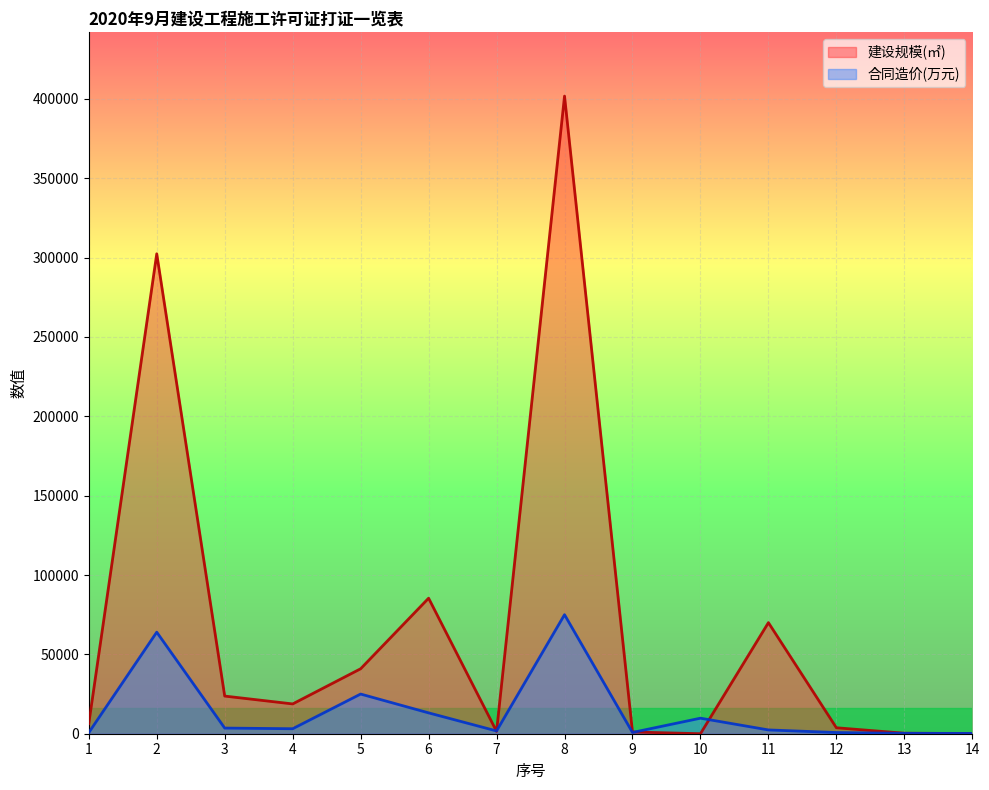

What is the total value across all series at 1?

7066.0